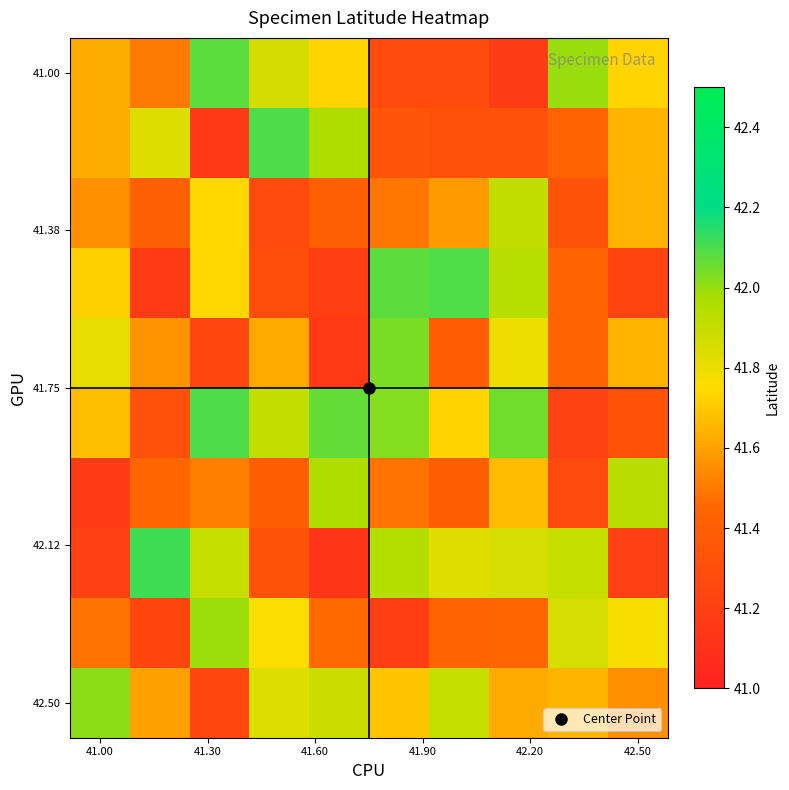

At which category is the sum across all series the highest?

7